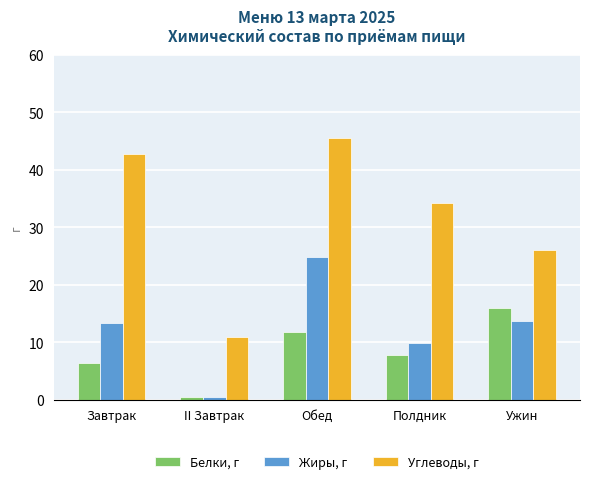

How many bars are there in each group?

3